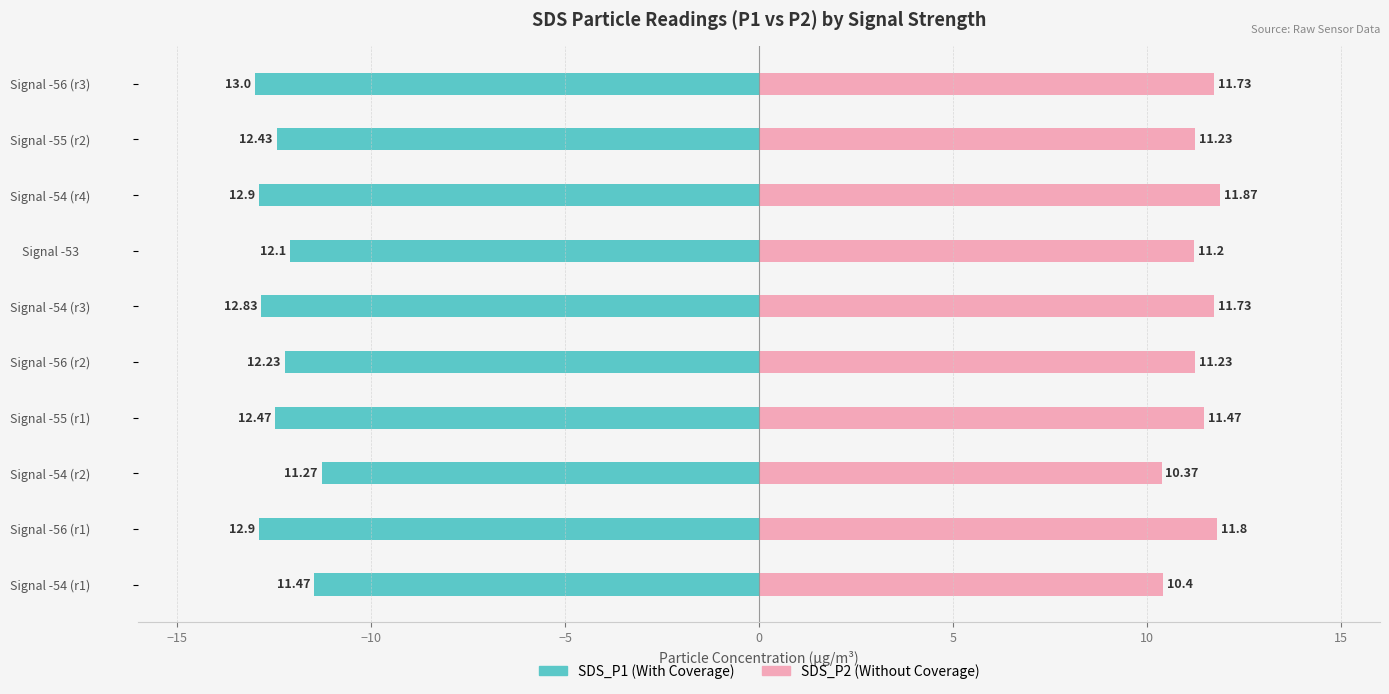

What is the difference between the highest and lowest values at Signal -54 (r3)?

24.6